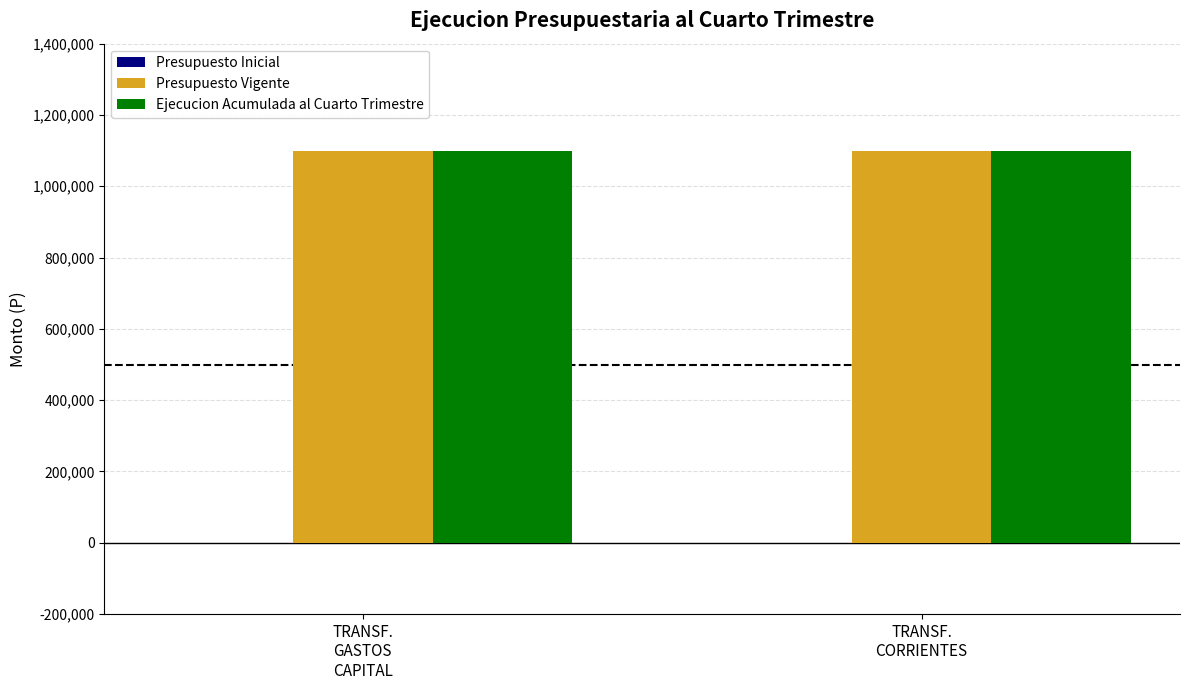

Between TRANSF.
GASTOS
CAPITAL and TRANSF.
CORRIENTES, which series saw the biggest shift?

Presupuesto Inicial